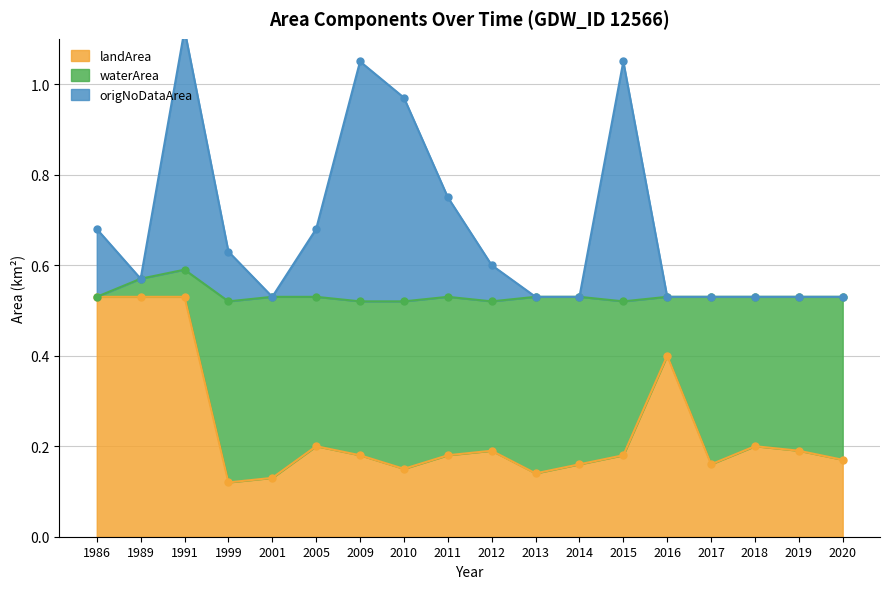

Which series changed the most between 2015 and 2020?

origNoDataArea